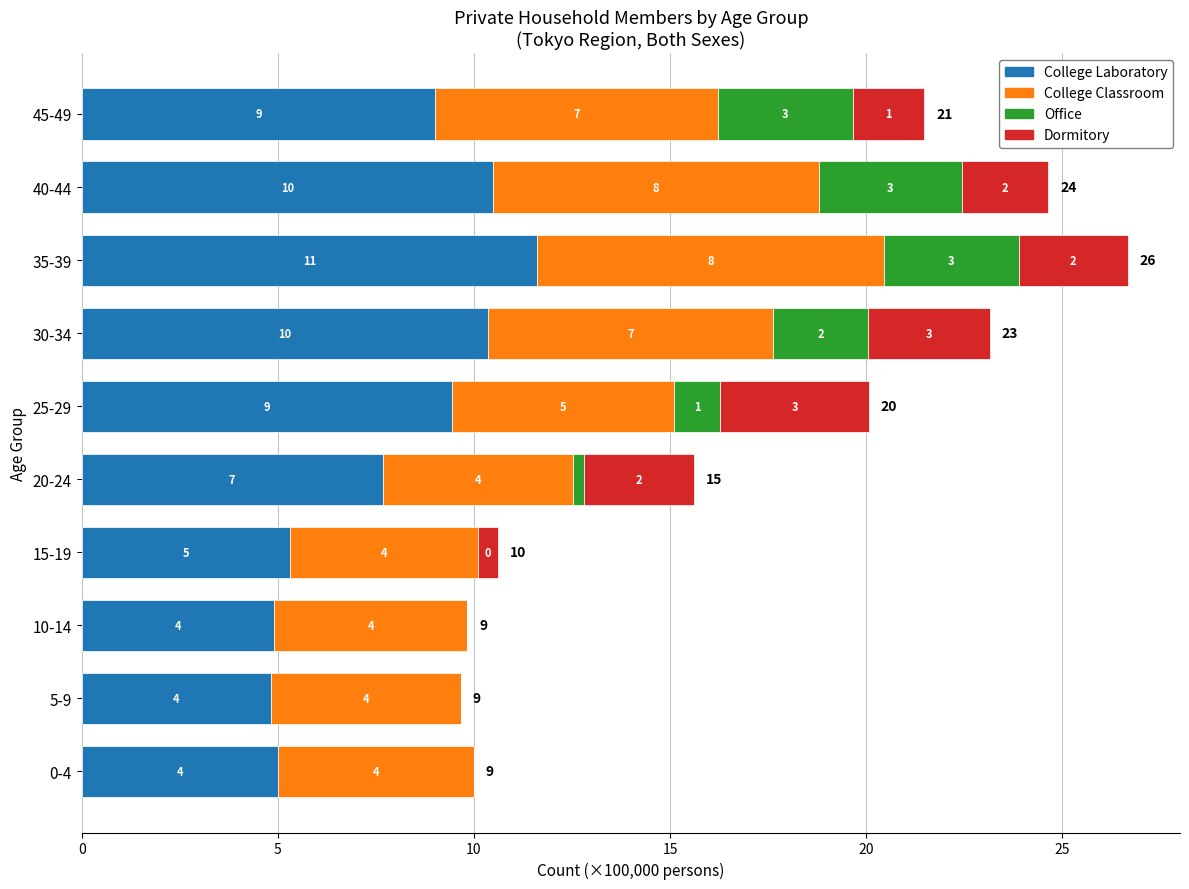

What are all the series names shown in the legend?

College Laboratory, College Classroom, Office, Dormitory